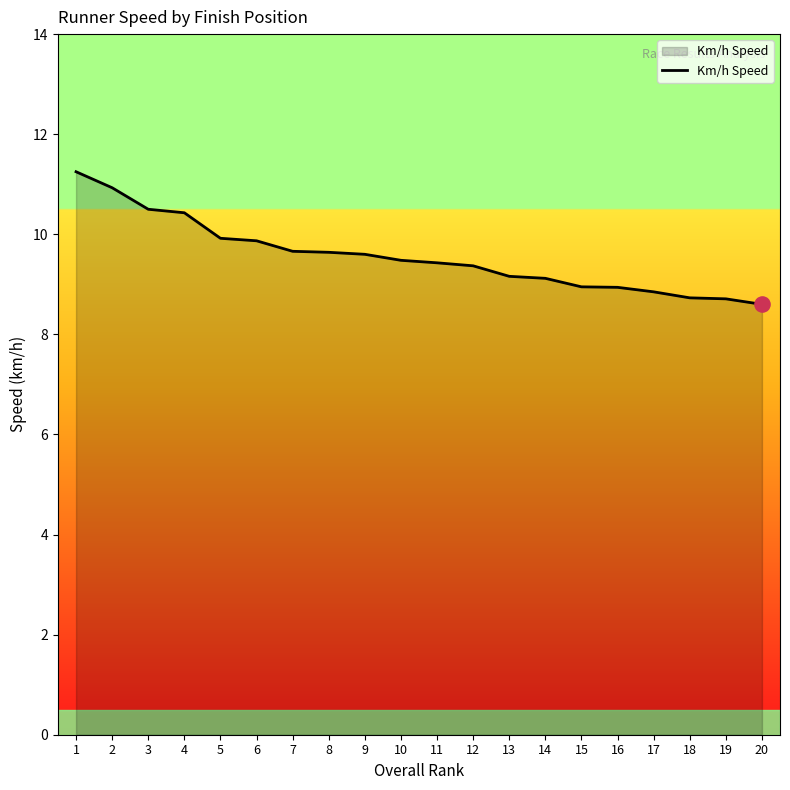

Approximately how many times larger is the value at 2 compared to 10?

1.2